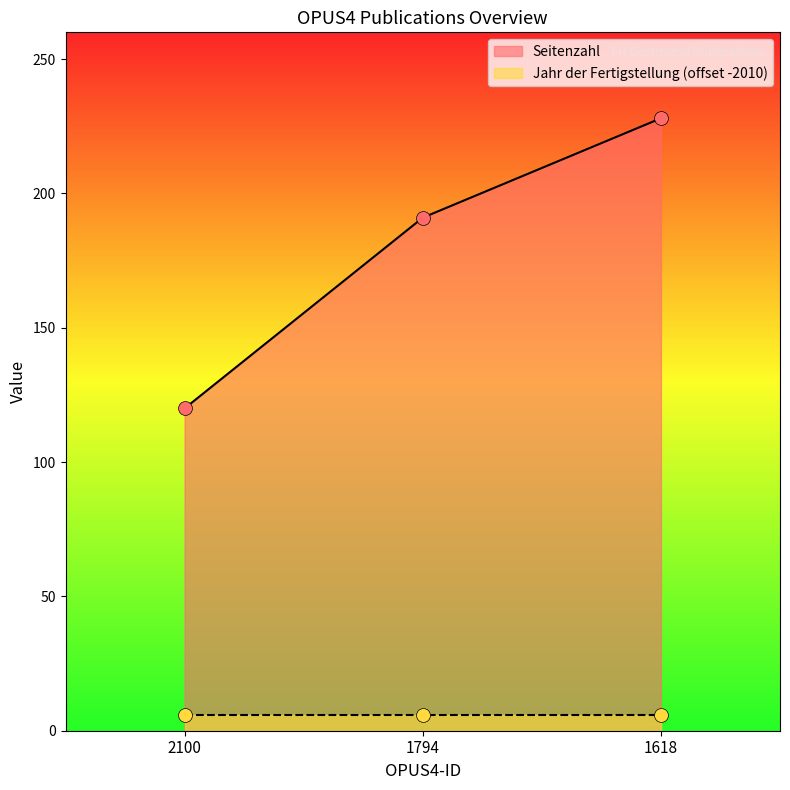

What is the ratio of the value at 1618 to the value at 2100?

1.9